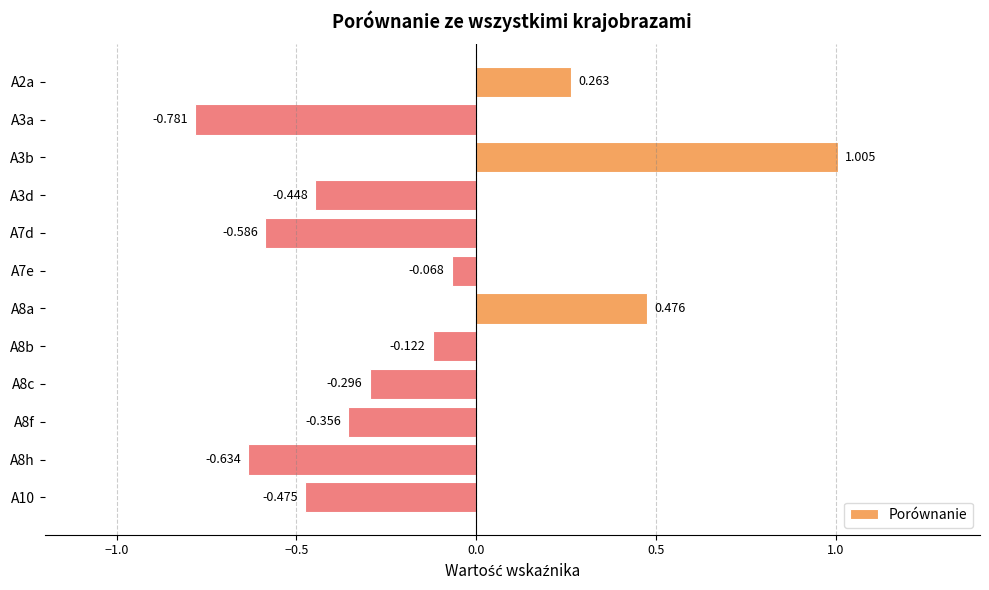

How many values are below 0?

9